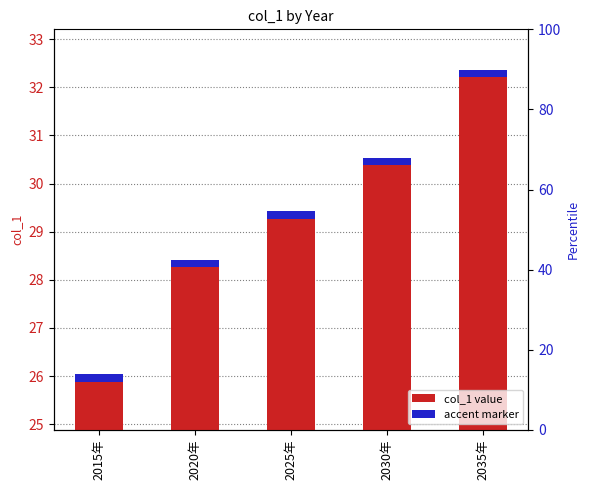

What is the value of the 4th bar from the left?

30.4